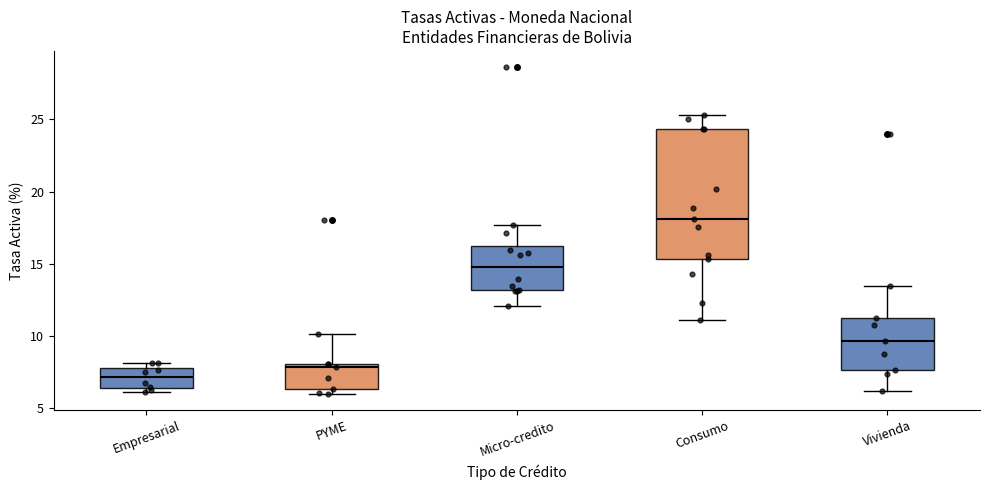

Which box is the tallest, from its lower edge to its upper edge?

Consumo